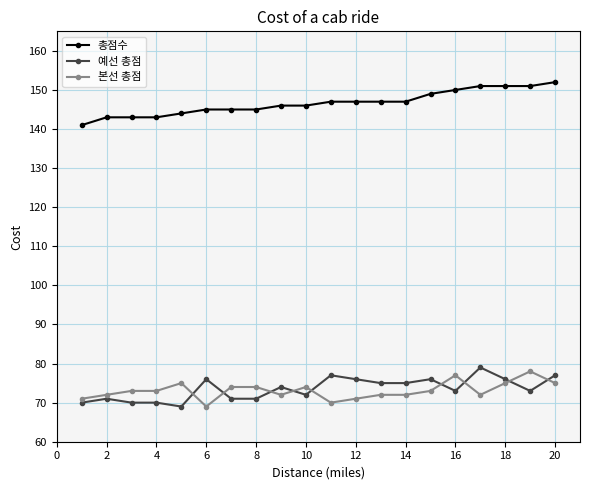

Which series has the largest total across all categories?

총점수